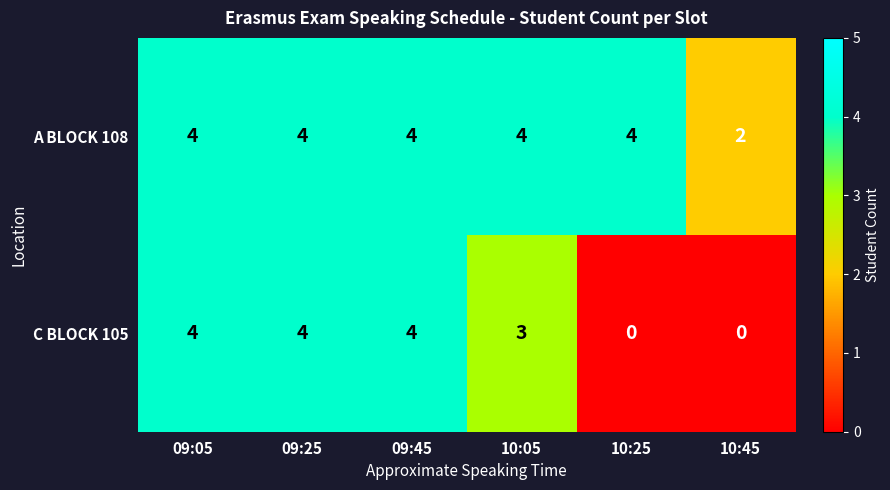

What is the maximum value for A BLOCK 108?

4